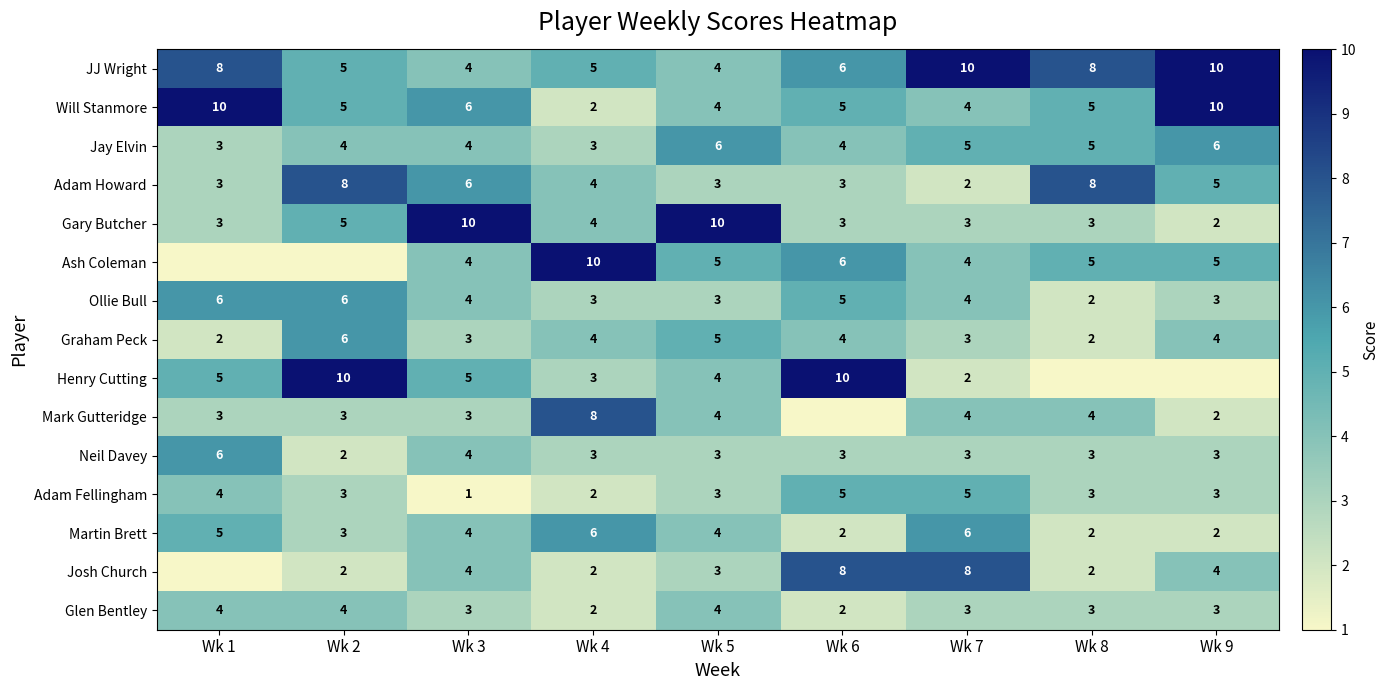

What is the difference between the highest and lowest values at Wk 5?

7